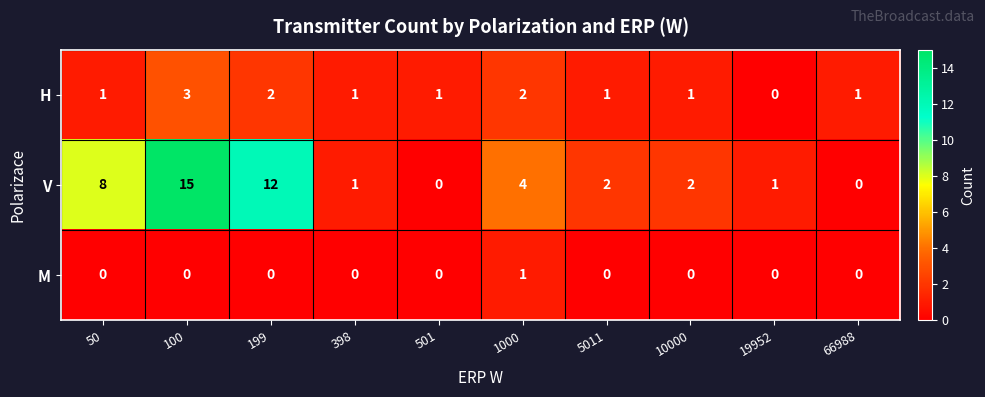

How many categories are shown in the chart?

10